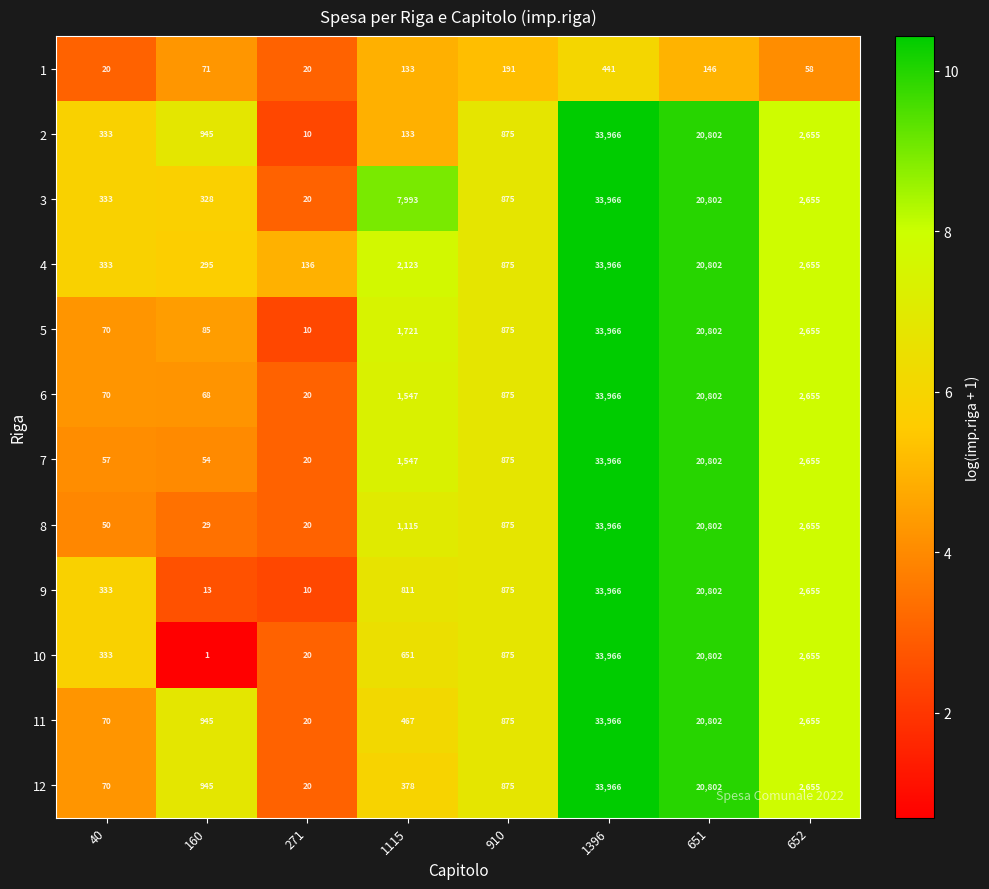

What value does the 8 series have at 651, to the nearest 50?

20800